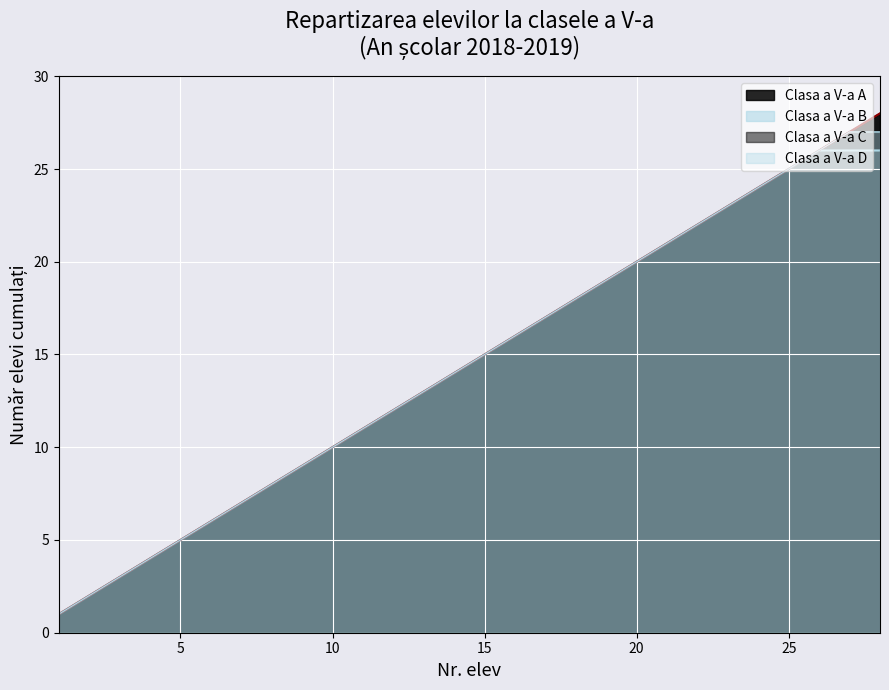

What is the sum of the Clasa a V-a C values at 27 and 23?

50